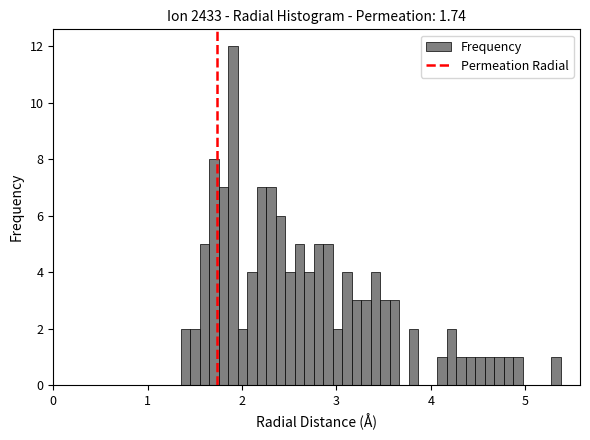

Around what value on the x-axis is the tallest bar? Give the approximate position of its centre, as read against the axis.

1.9